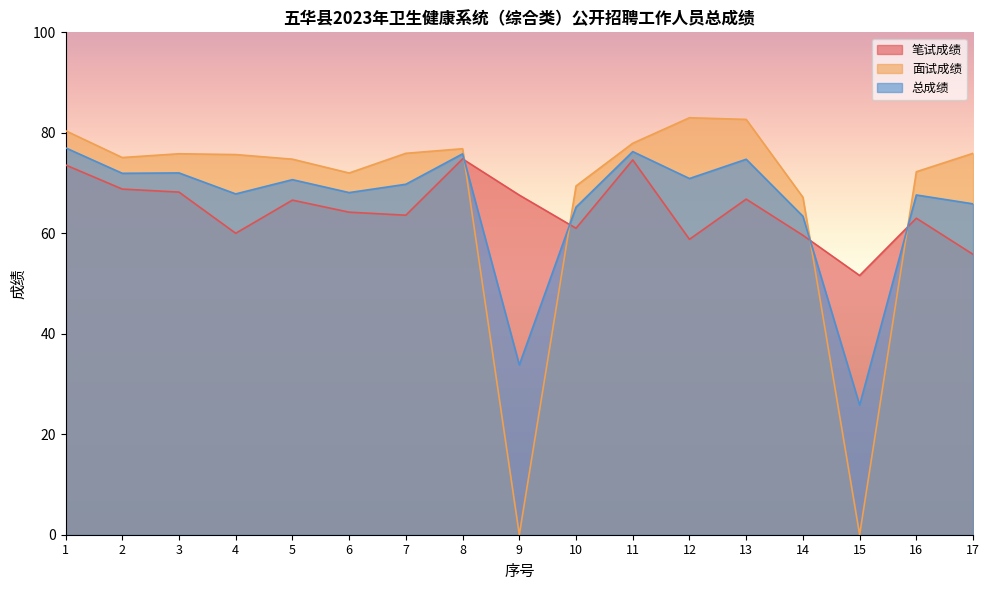

Reading left to right, transcribe all the data shown in this chart.

笔试成绩: 1=73.6	2=68.8	3=68.2	4=60.0	5=66.6	6=64.2	7=63.6	8=74.8	9=67.6	10=61.0	11=74.6	12=58.8	13=66.8	14=59.6	15=51.6	16=63.0	17=55.8
面试成绩: 1=80.4	2=75.1	3=75.8	4=75.7	5=74.8	6=72.0	7=75.9	8=76.8	9=0.0	10=69.4	11=77.9	12=83.0	13=82.7	14=67.2	15=0.0	16=72.2	17=75.9
总成绩: 1=77.0	2=71.9	3=72.0	4=67.8	5=70.7	6=68.1	7=69.8	8=75.8	9=33.8	10=65.2	11=76.3	12=70.9	13=74.7	14=63.4	15=25.8	16=67.6	17=65.9